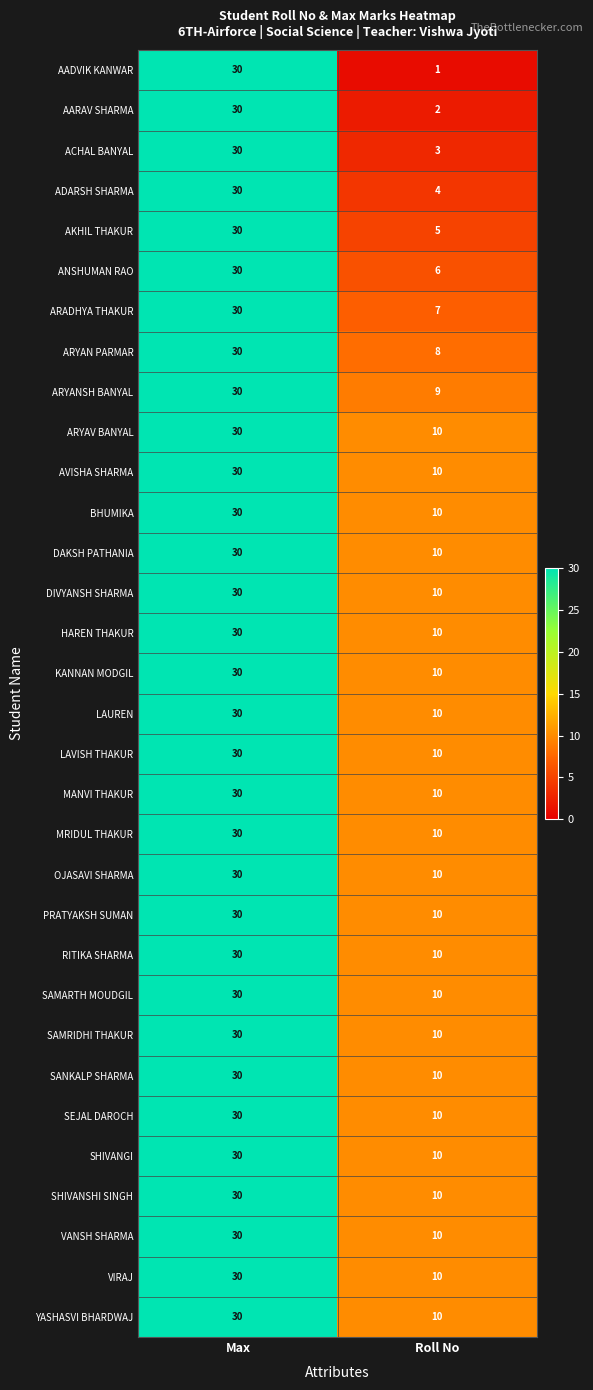

The AARAV SHARMA series shows 2 at Roll No. True or false?

True